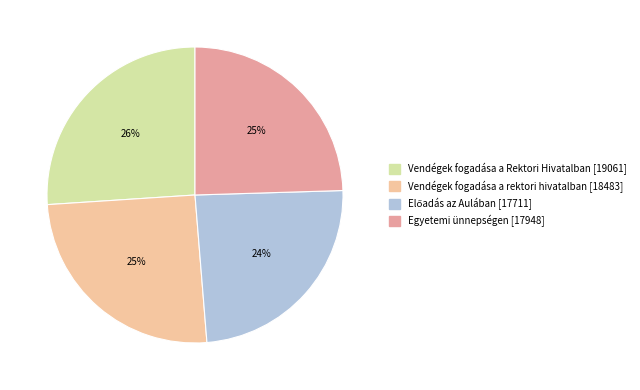

What percentage is the Vendégek fogadása a rektori hivatalban slice, to the nearest percent?

25%